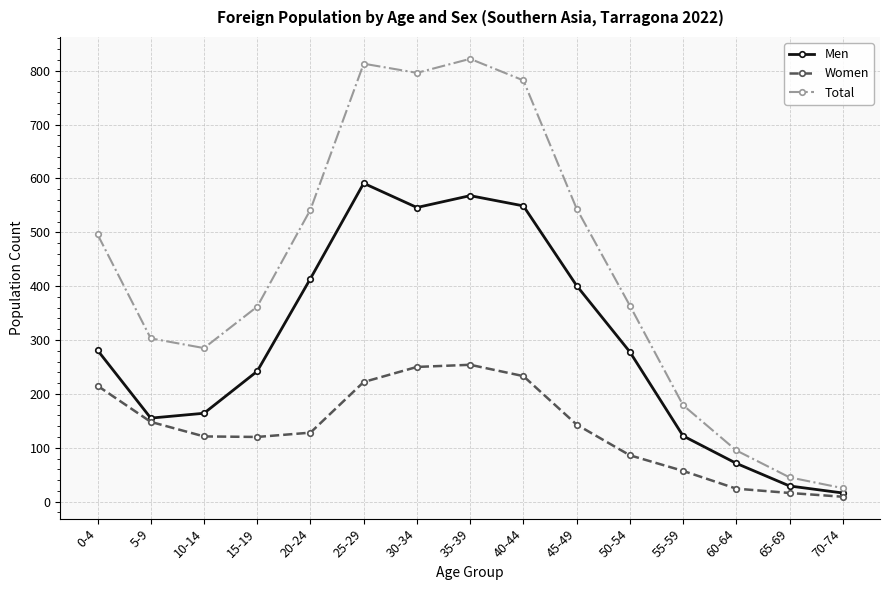

What is the label of the 13th point from the left?

60-64